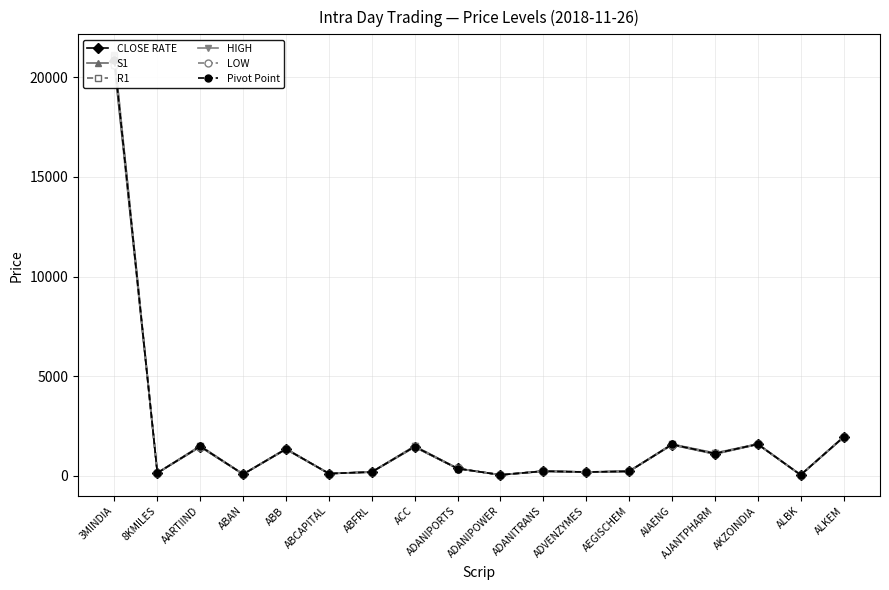

How many interior local valleys does the Pivot Point series have?

7